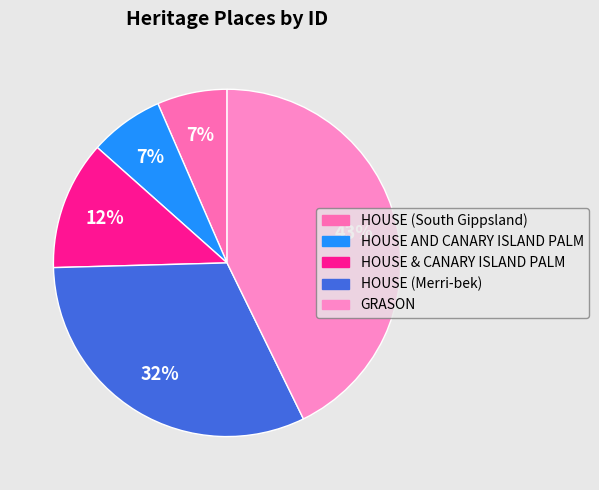

To the nearest percent, what is the combined percentage of HOUSE & CANARY ISLAND PALM and HOUSE (Merri-bek)?

44%